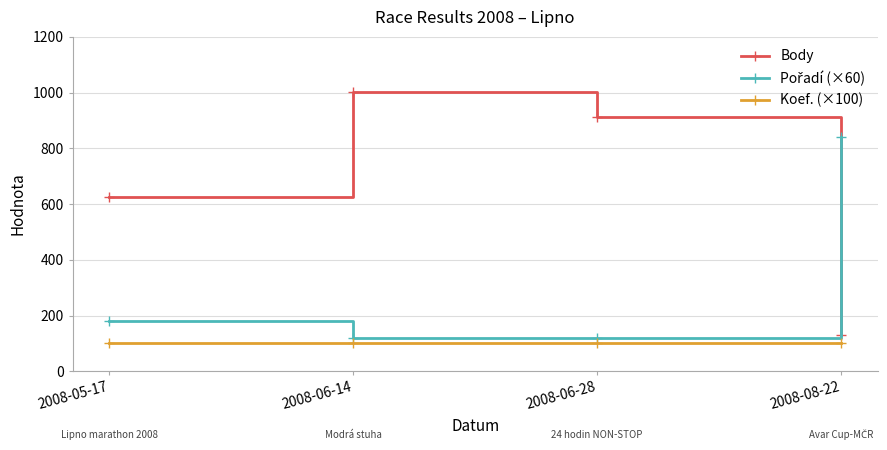

What is the total value across all series at 2008-05-17?

904